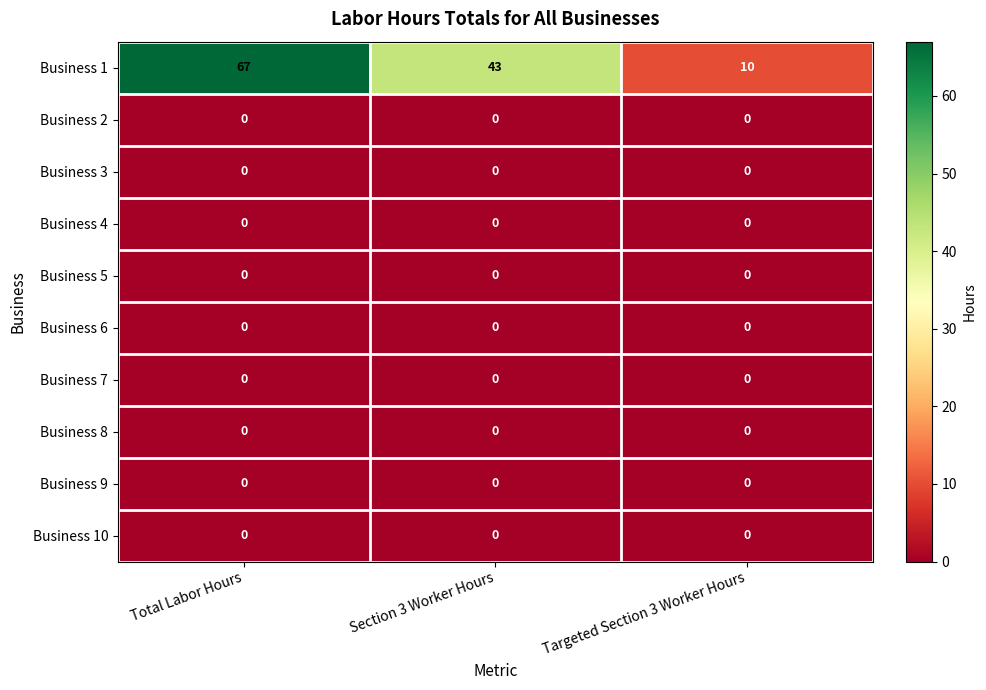

Reading left to right, list all the values displayed in this chart.

Business 1: 67	43	10
Business 2: 0	0	0
Business 3: 0	0	0
Business 4: 0	0	0
Business 5: 0	0	0
Business 6: 0	0	0
Business 7: 0	0	0
Business 8: 0	0	0
Business 9: 0	0	0
Business 10: 0	0	0